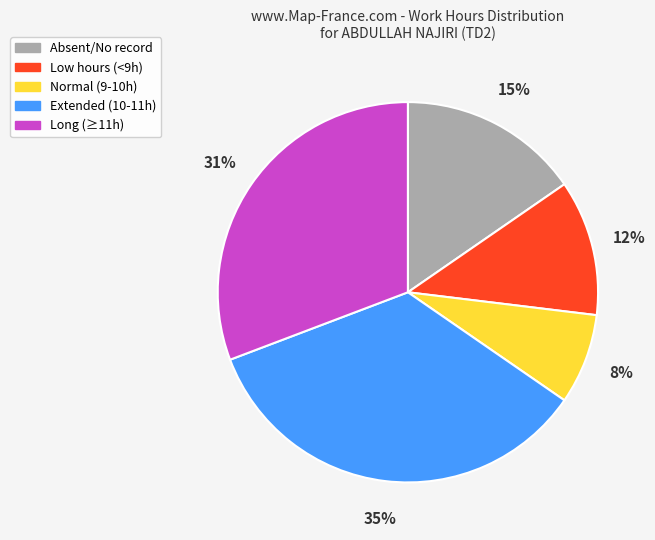

To the nearest percent, what is the difference between the largest and smallest slice percentages?

27%